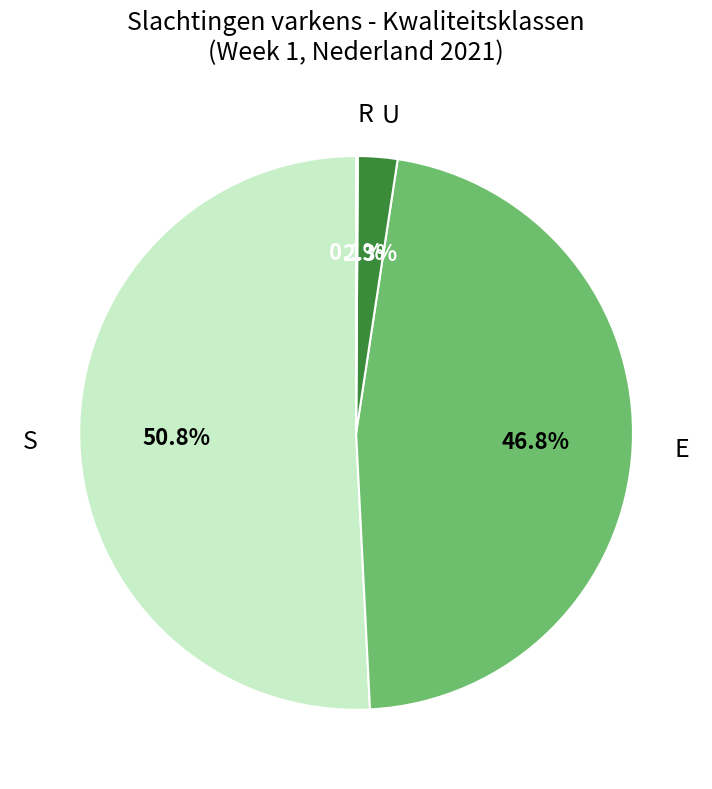

What is the ratio of the value at E to the value at S?

0.9